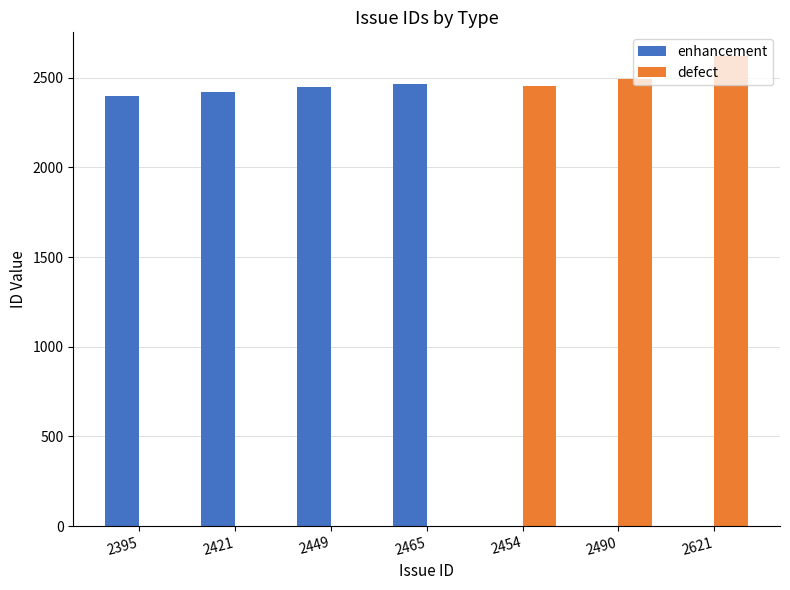

Which series has the largest total across all categories?

enhancement